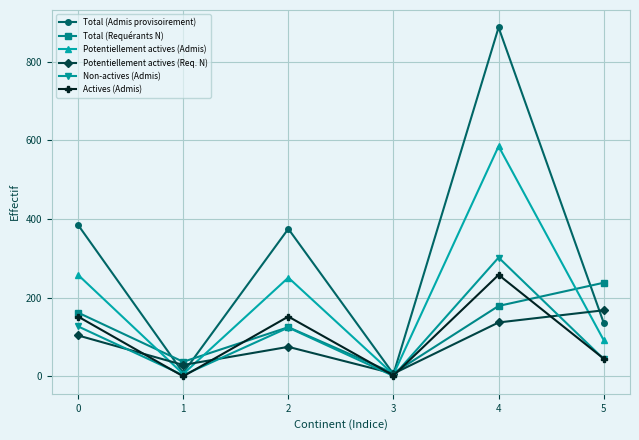

Which series has the largest total across all categories?

Total (Admis provisoirement)